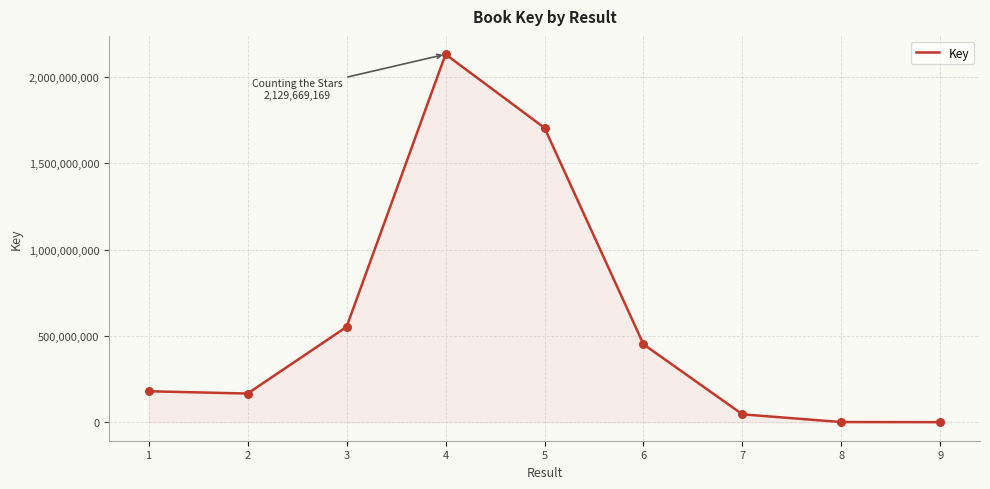

Which has a higher value, 3 or 7?

3